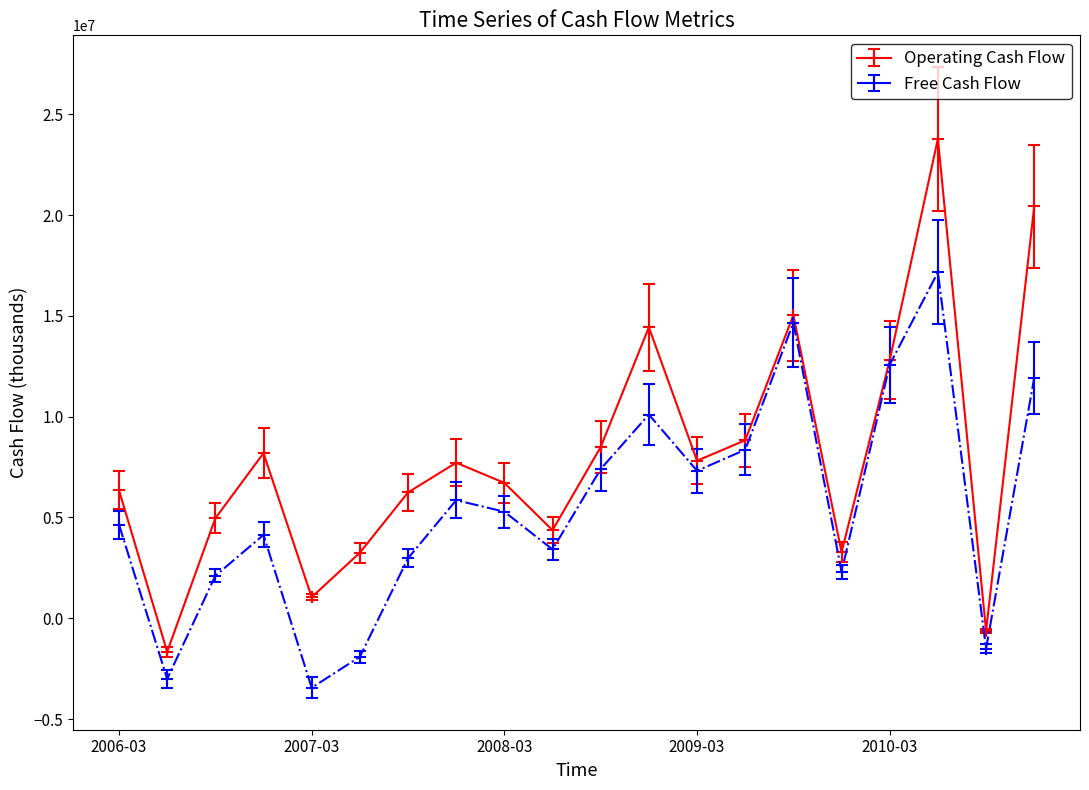

What is the average value of the Free Cash Flow series?

5518100